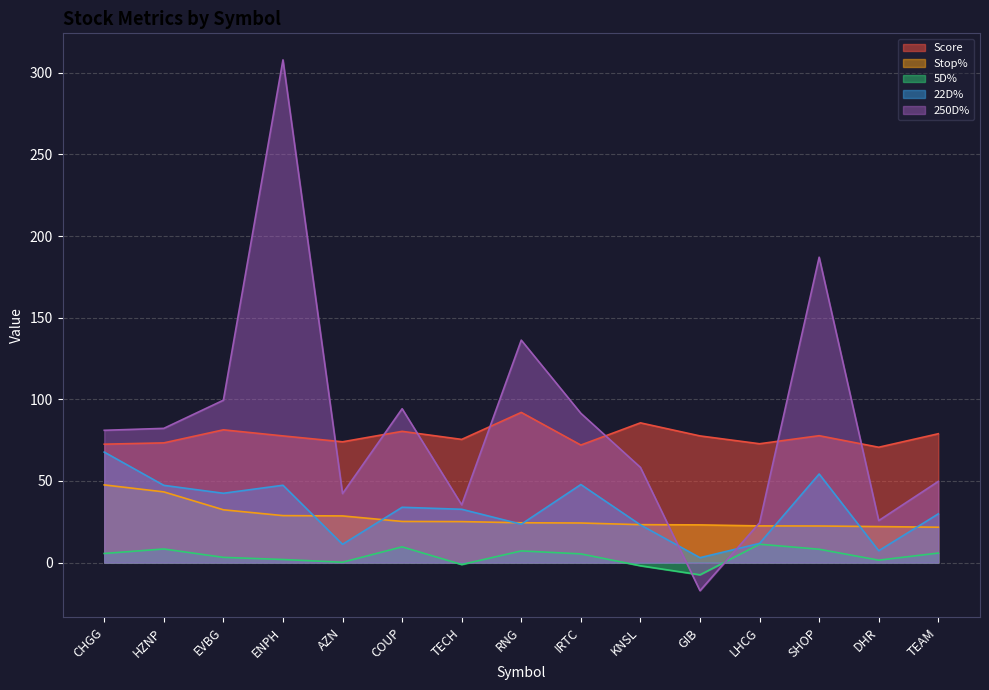

What is the difference between the 5D% values at AZN and DHR?

1.3